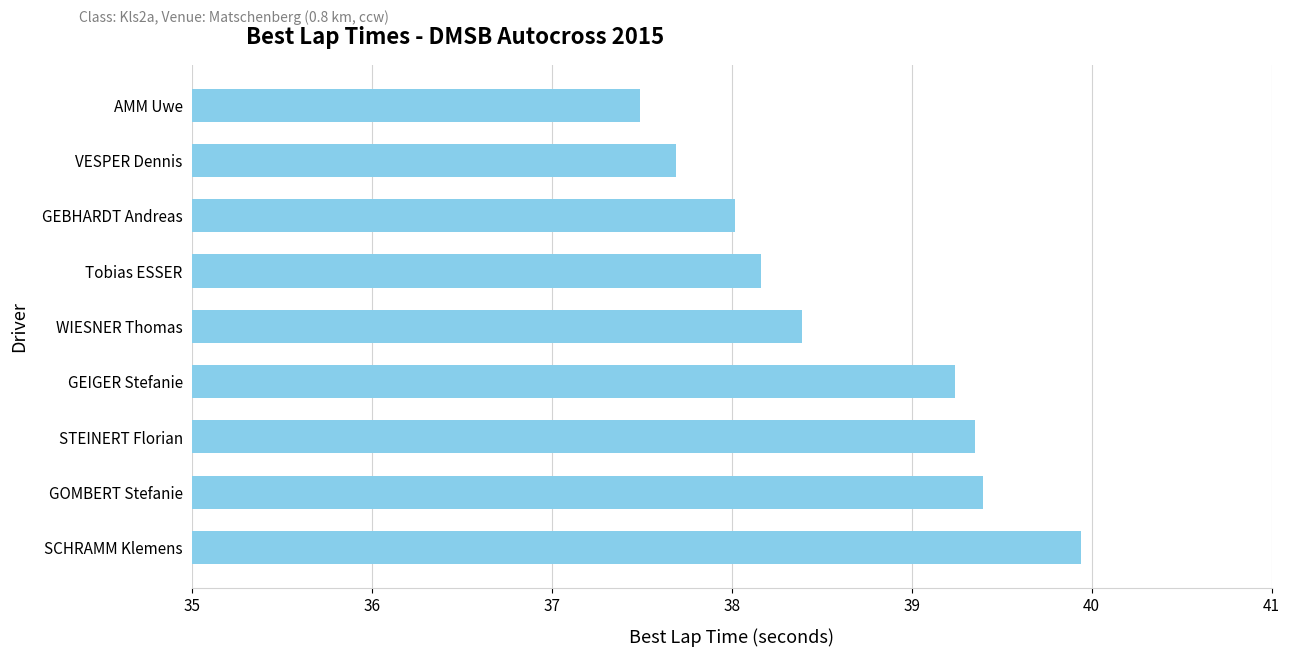

How many series are shown in this chart?

1